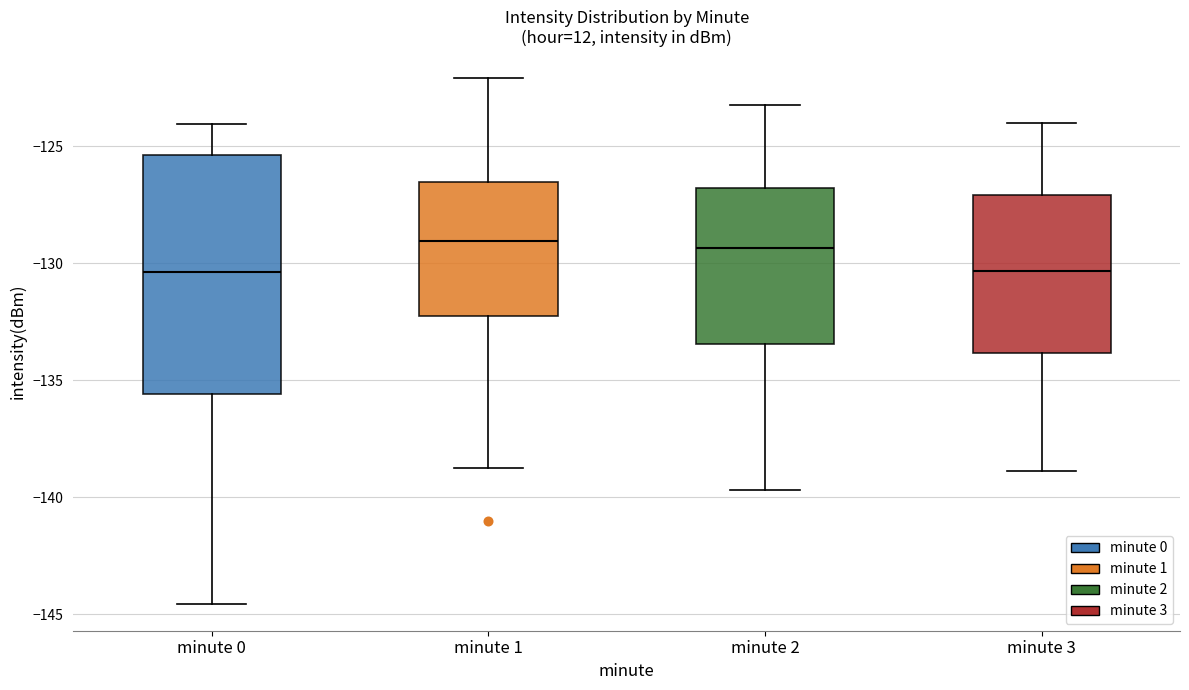

Where does the median line of the box for minute 1 sit on the y-axis? The values are not printed on the chart, so give them approximately, as read against the axis.

-129.0